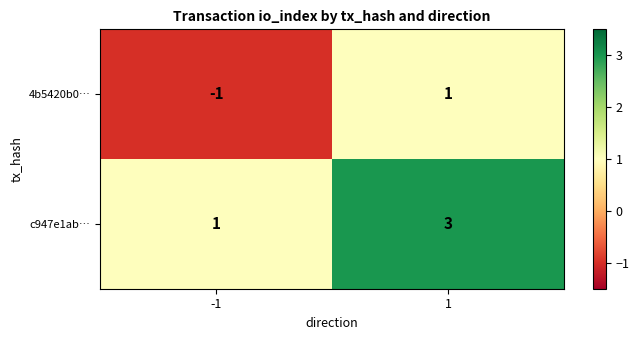

Read the c947e1ab… value at 1.

3